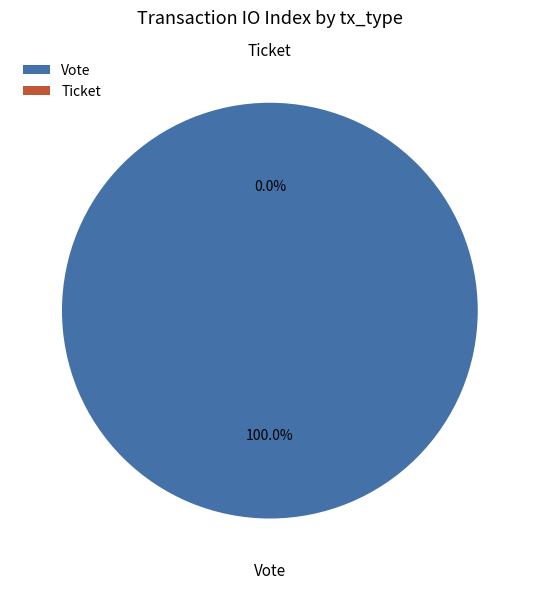

What is the change in value from Vote to Ticket?

-1